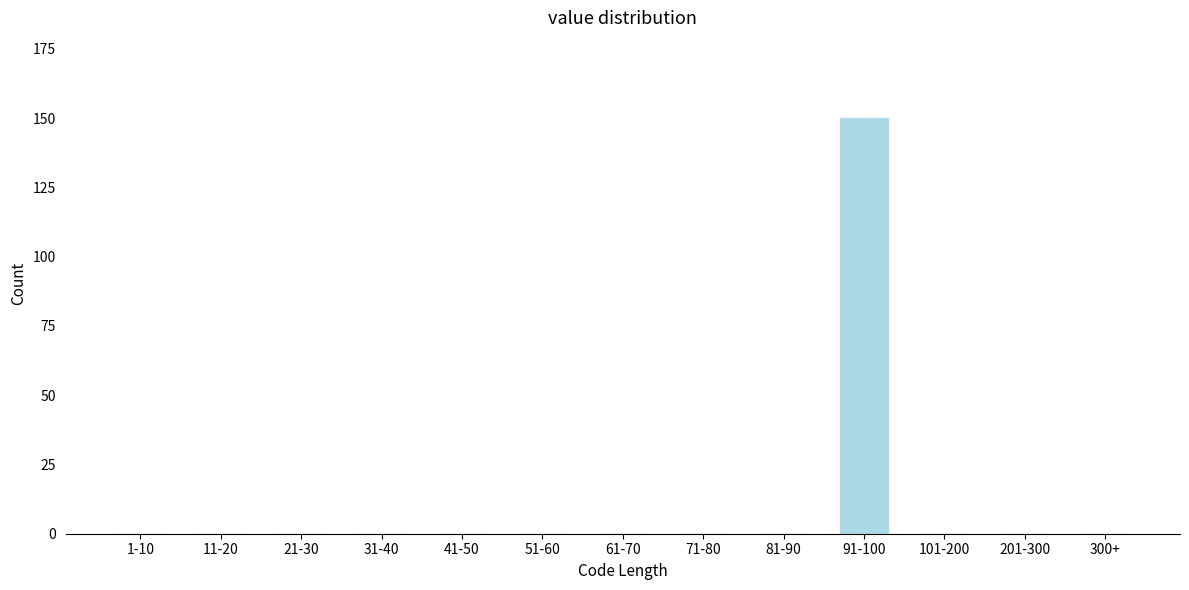

Reading left to right, extract all data points from this chart.

1-10=0	11-20=0	21-30=0	31-40=0	41-50=0	51-60=0	61-70=0	71-80=0	81-90=0	91-100=150	101-200=0	201-300=0	300+=0